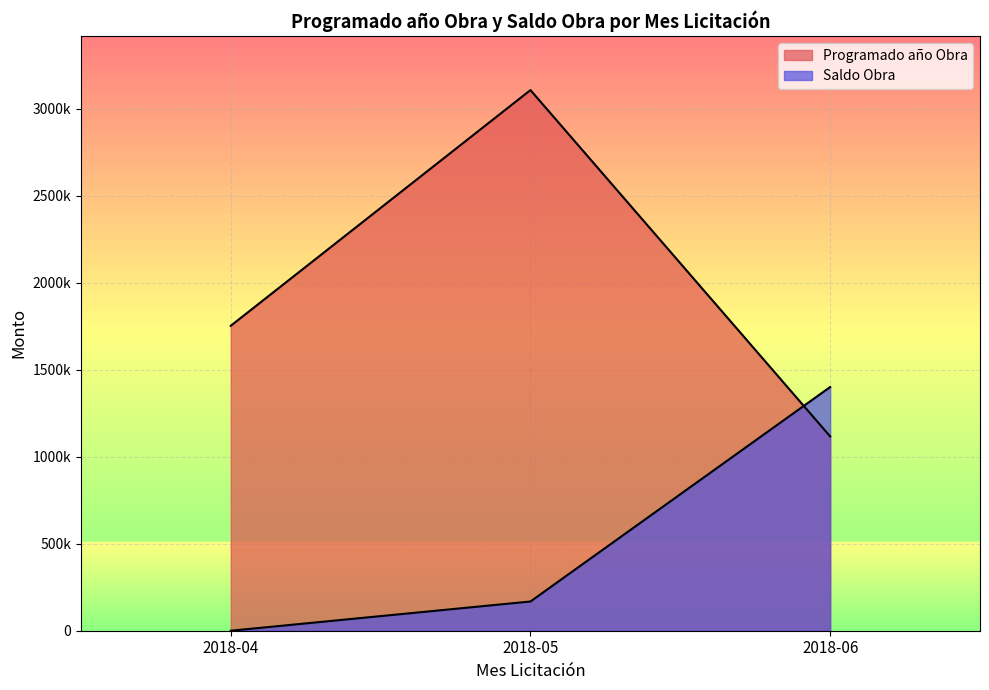

What are all the series names shown in the legend?

Programado año Obra, Saldo Obra